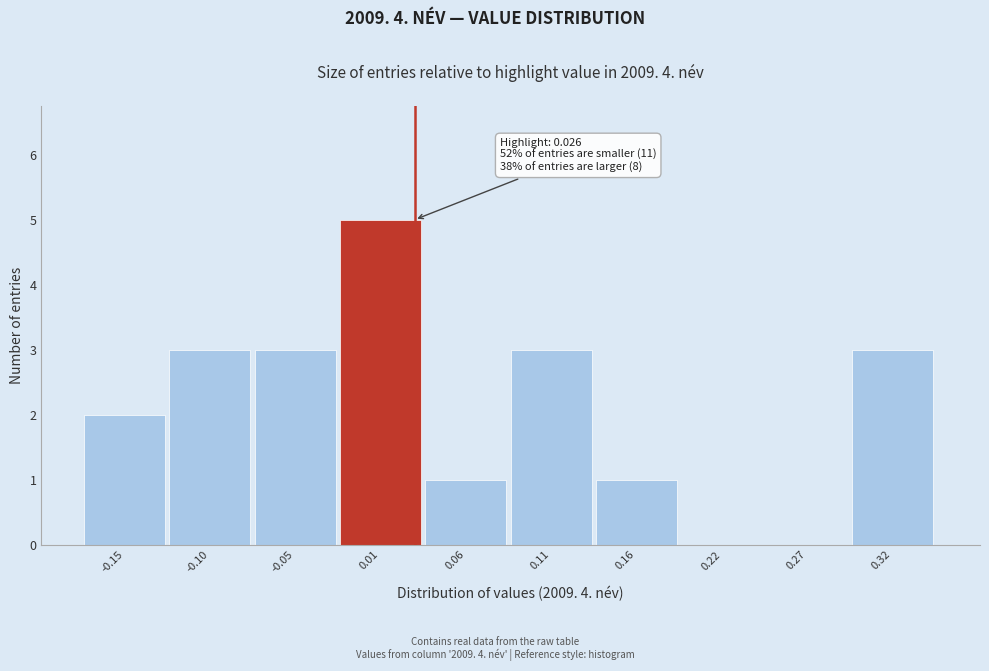

Over which range of the x-axis is the bar tallest?

-0.02 to 0.03